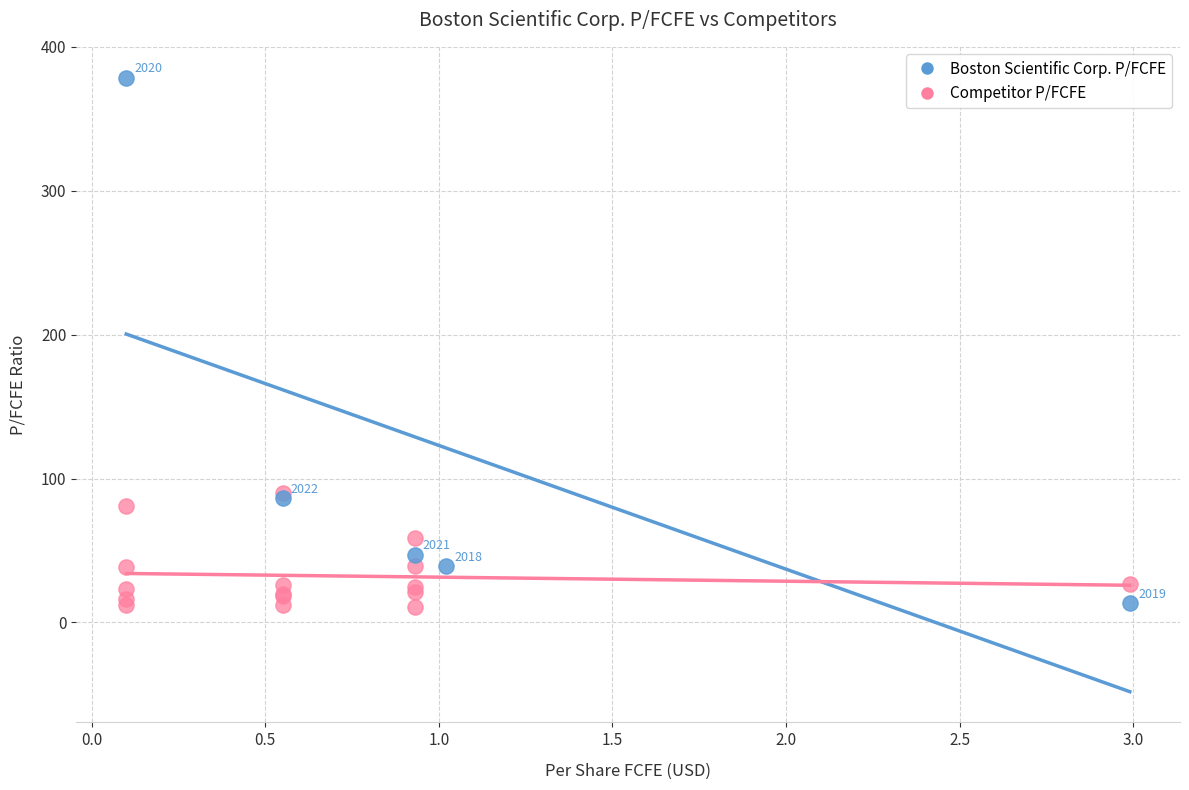

Which series contains the highest Y value?

Boston Scientific Corp. P/FCFE